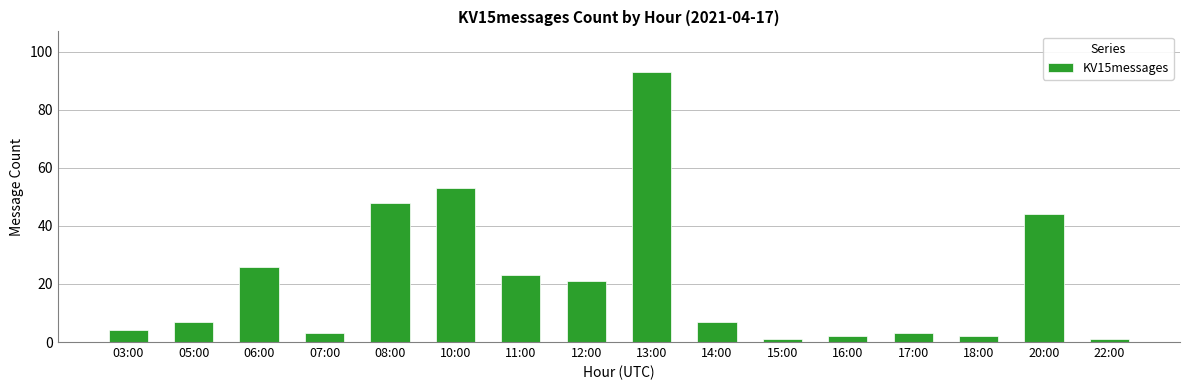

What is the difference between the second highest and minimum values?

52